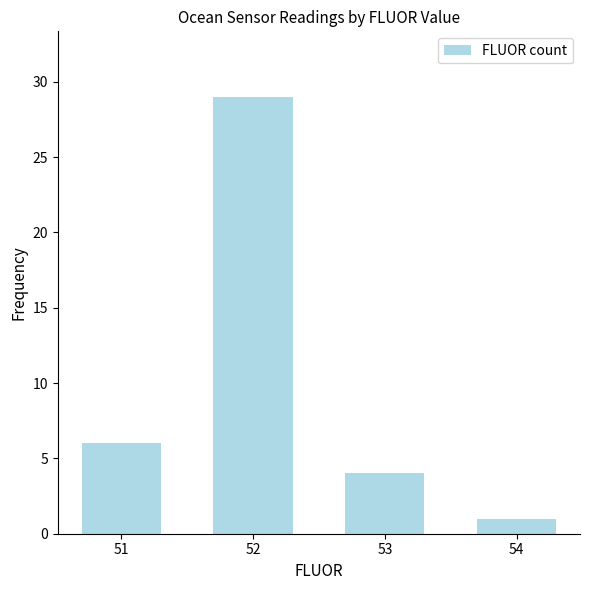

Between 53 and 52, which is larger?

52